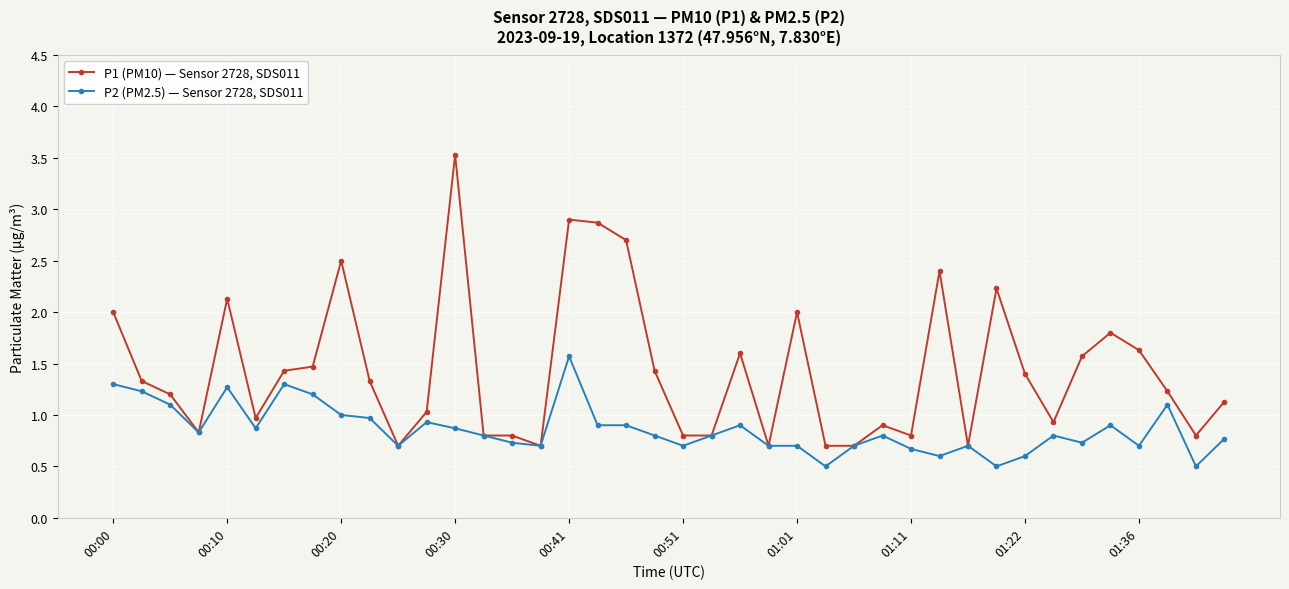

What is the value of the P1 (PM10) — Sensor 2728, SDS011 point at the 20th from the left?

1.4